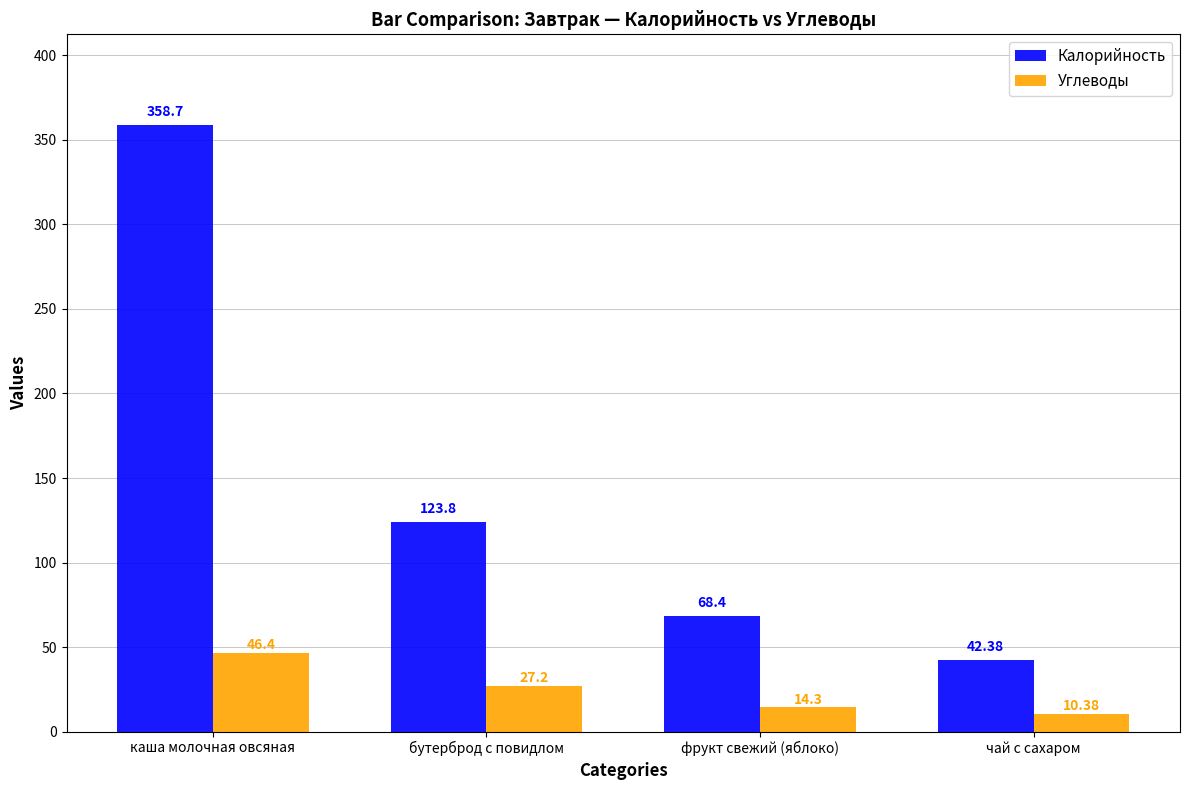

Is it true that Калорийность equals 68.4 at фрукт свежий (яблоко)?

True